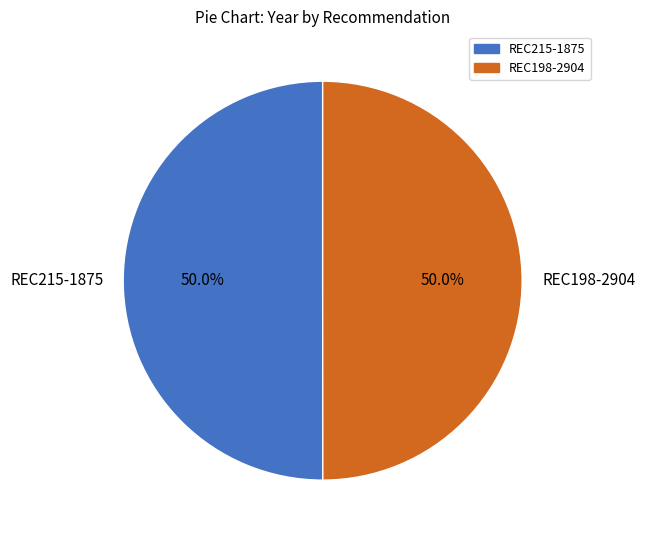

Is the sum of REC198-2904 and REC215-1875 greater than half?

Yes